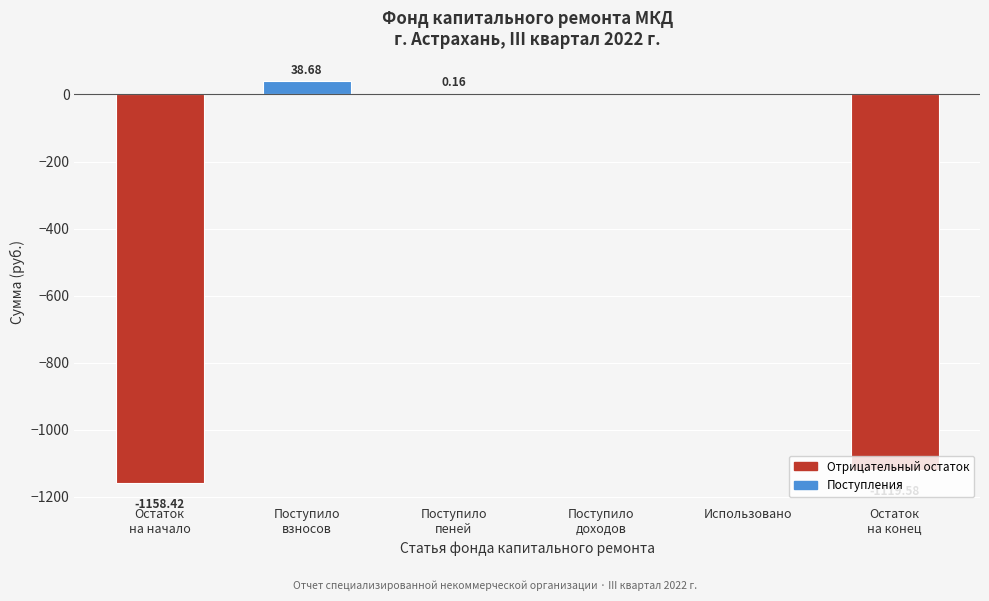

What is the sum of all values?

-2239.2